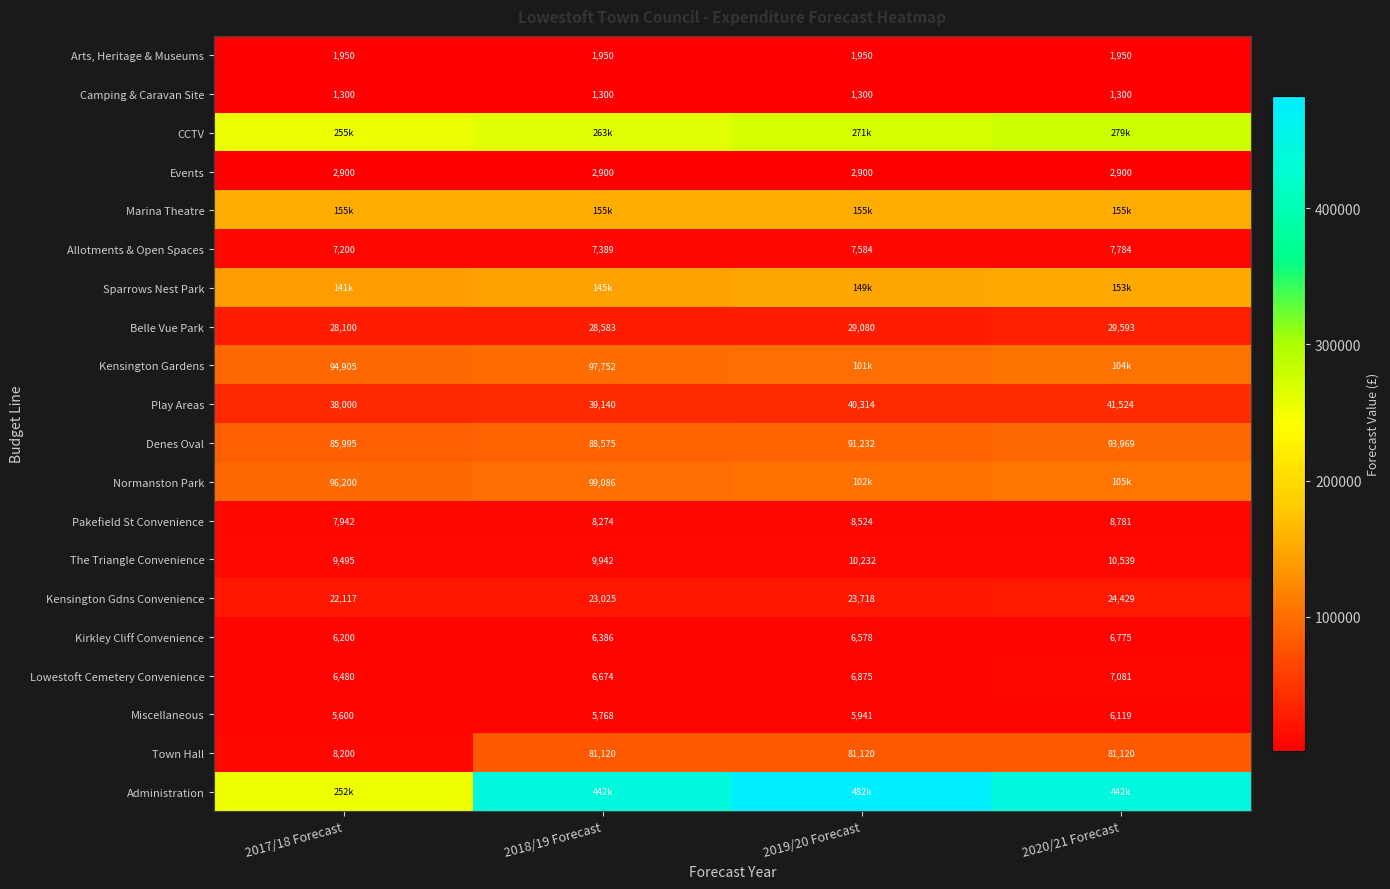

At which label does Kensington Gdns Convenience first exceed 23717?

2019/20 Forecast